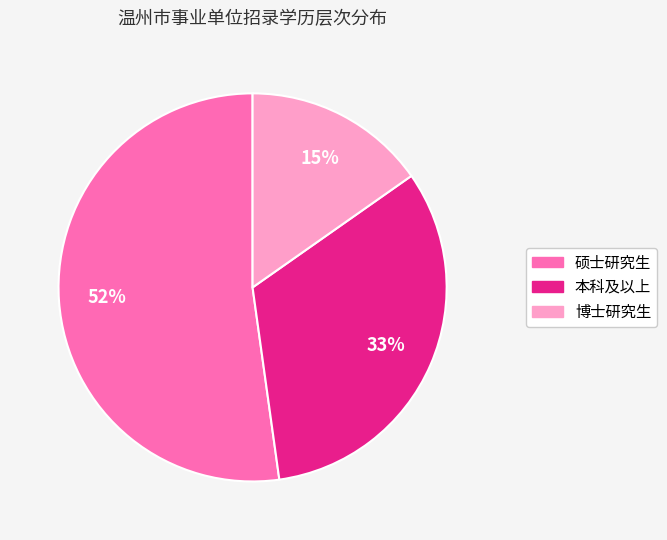

Combined, do 硕士研究生 and 博士研究生 account for over 50%?

Yes